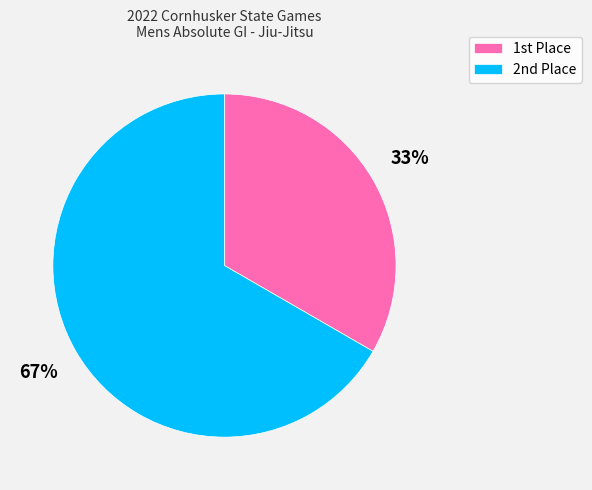

Is there a majority slice in this chart?

Yes